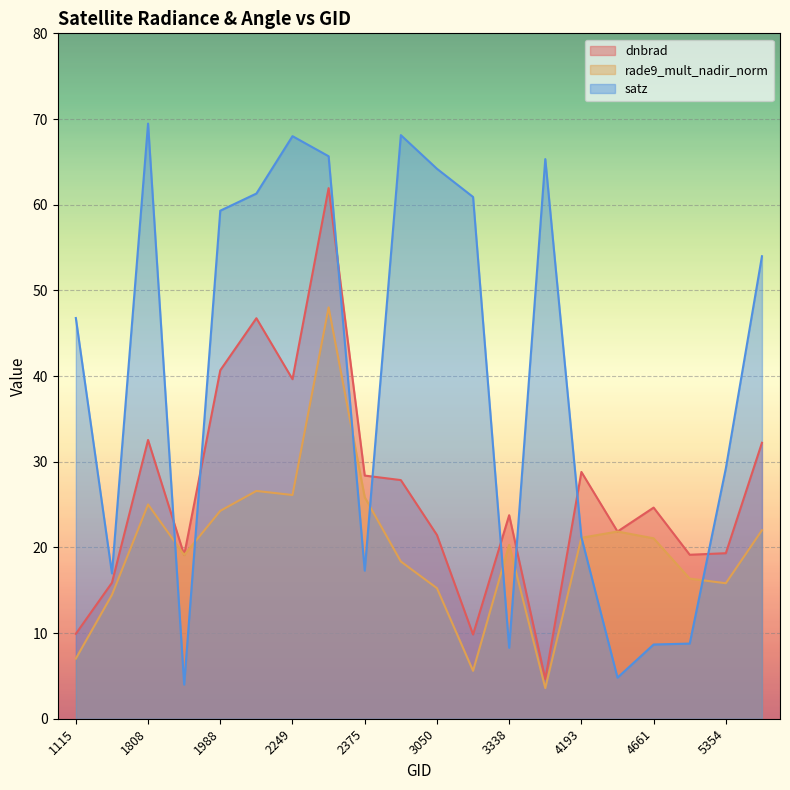

Which has a higher value, 1115 or 3464?

1115